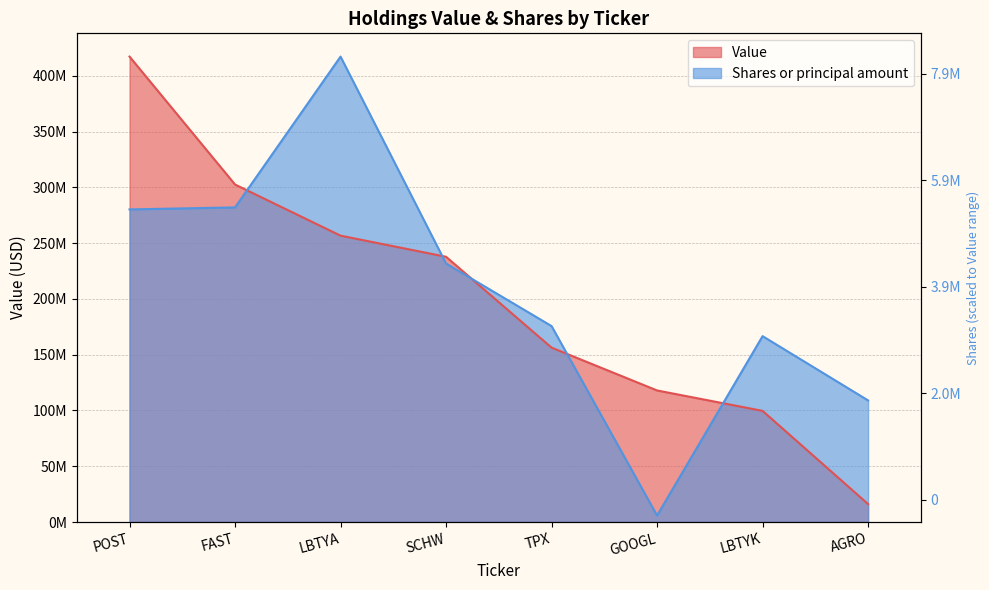

List the labels in order of Shares or principal amount value, smallest first.

GOOGL, AGRO, LBTYK, TPX, SCHW, POST, FAST, LBTYA